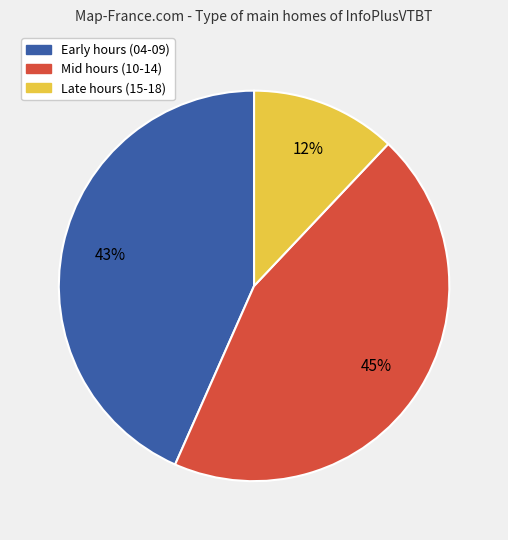

To the nearest percent, what percentage of the pie is Early hours (04-09)?

43%